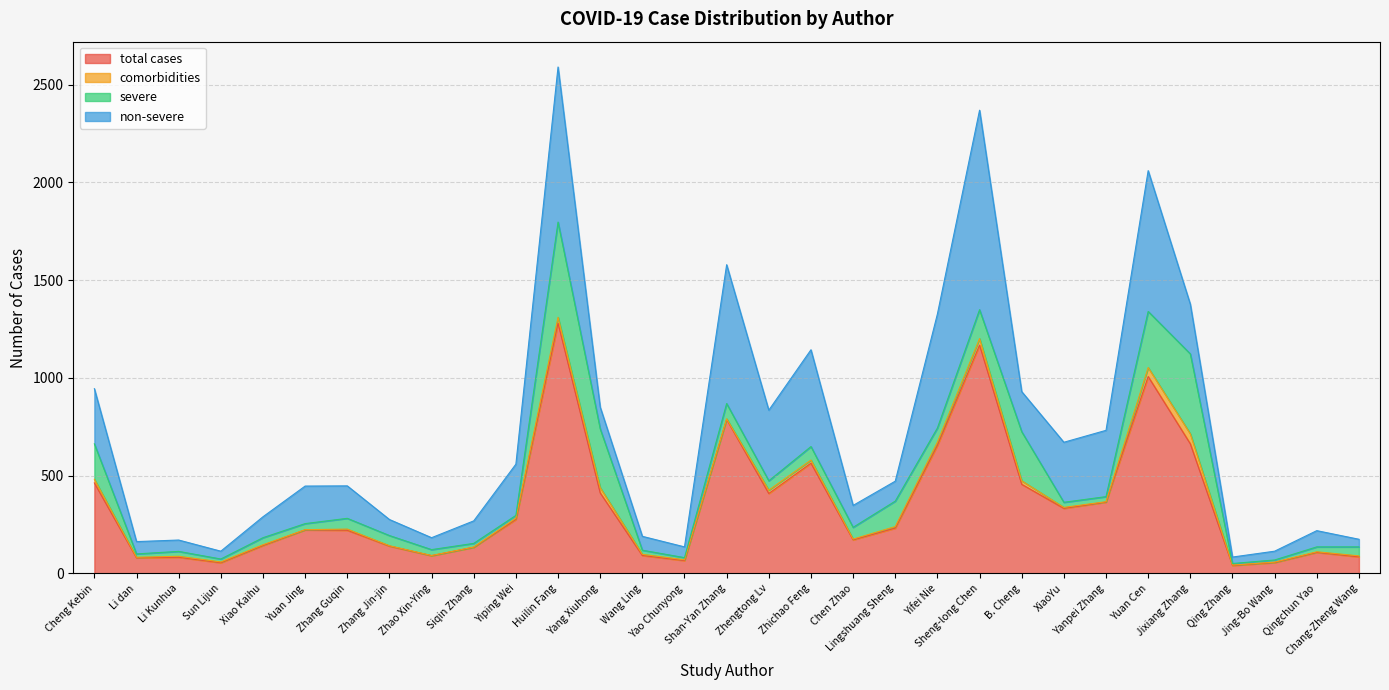

Which label corresponds to the largest value in the chart?

Huilin Fang